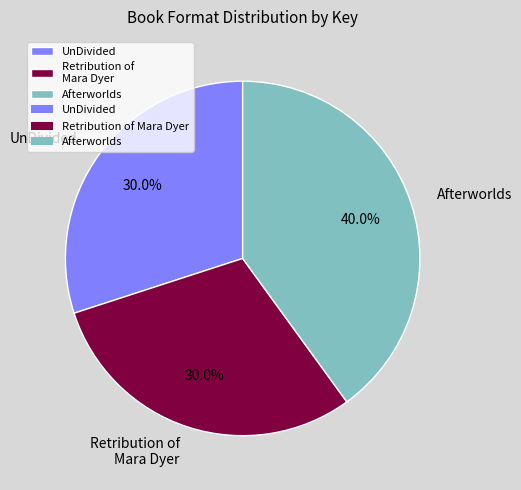

What is the ratio of the value at Retribution of Mara Dyer to the value at UnDivided?

1.0